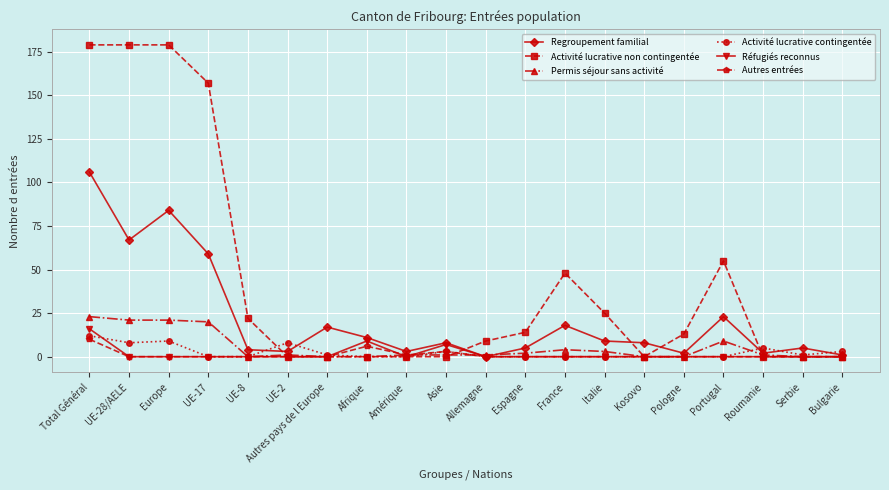

What is the greatest value displayed?

179